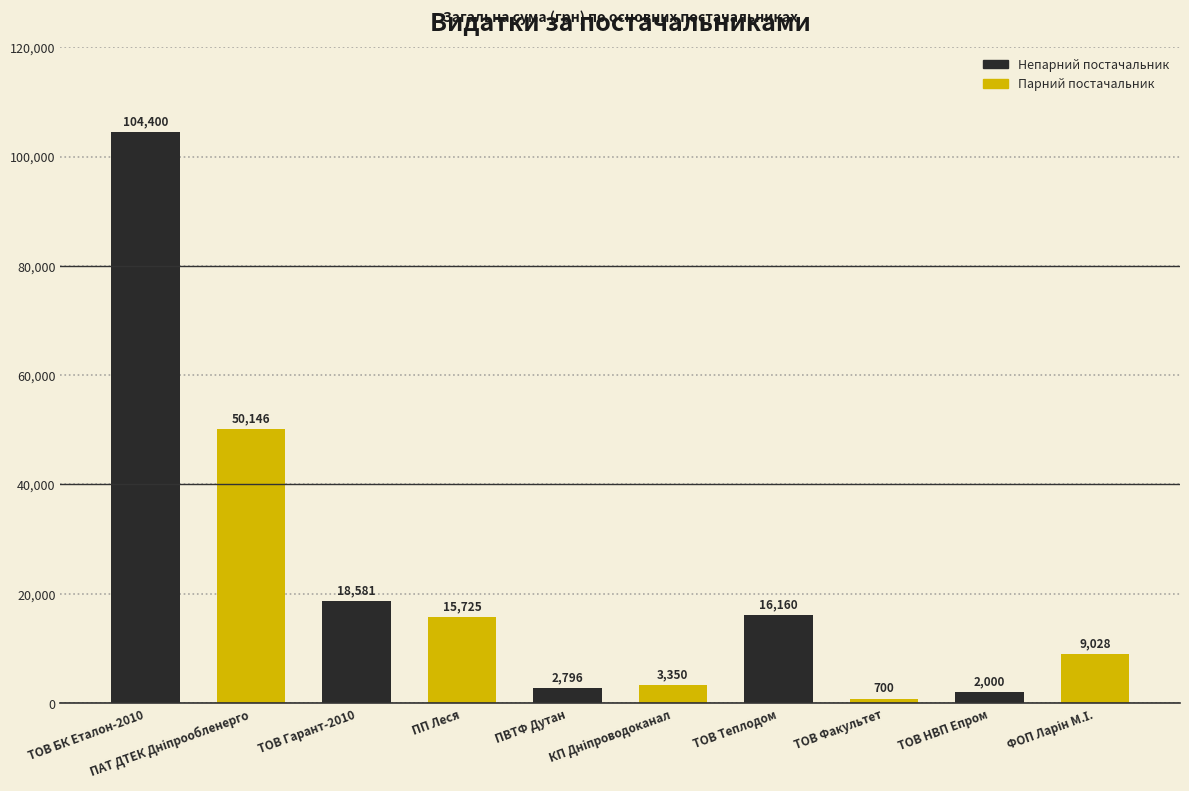

Reading left to right, what are all the values shown in this chart?

104400.0	50146.2	18580.7	15725.0	2796.0	3350.4	16160.0	700.0	2000.0	9027.6